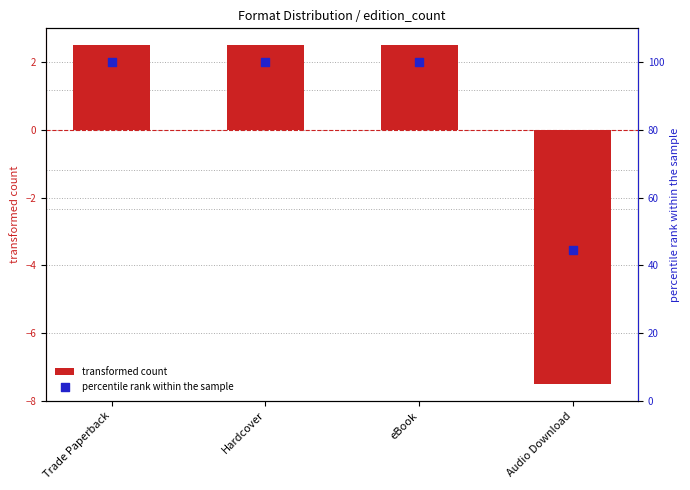

At how many categories does at least one series exceed 58?

3